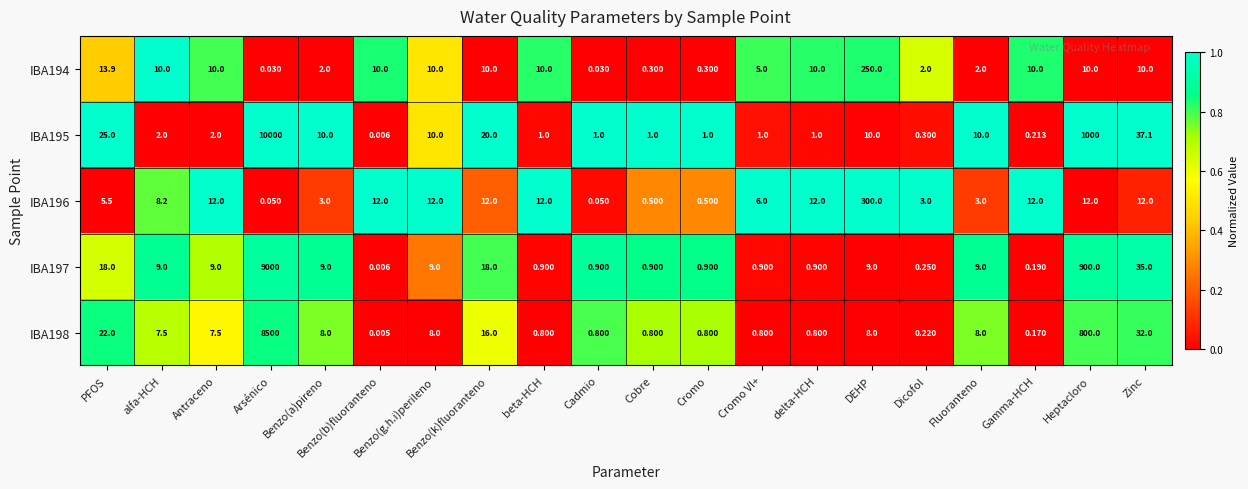

How many values in the IBA194 series are below 10?

8